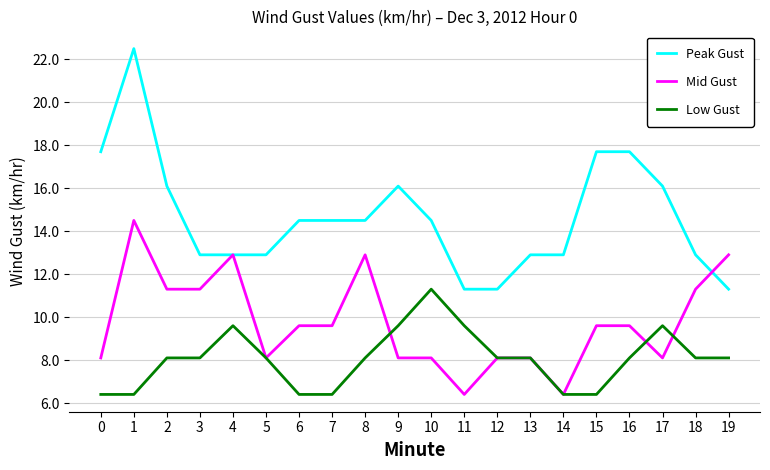

How many lines are shown in the chart?

3